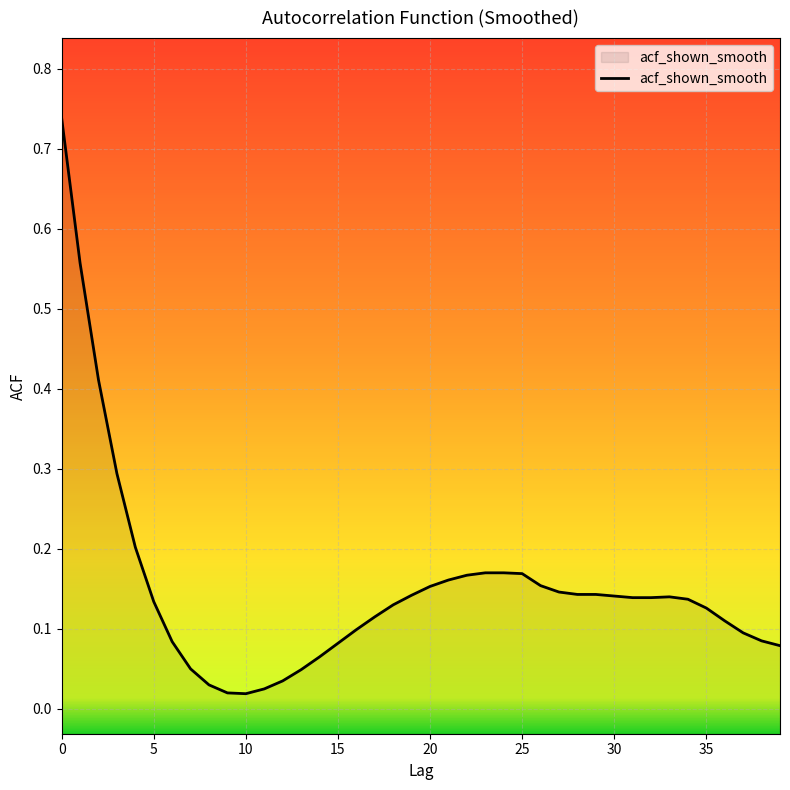

What is the change in value from 15 to 21?

+0.1